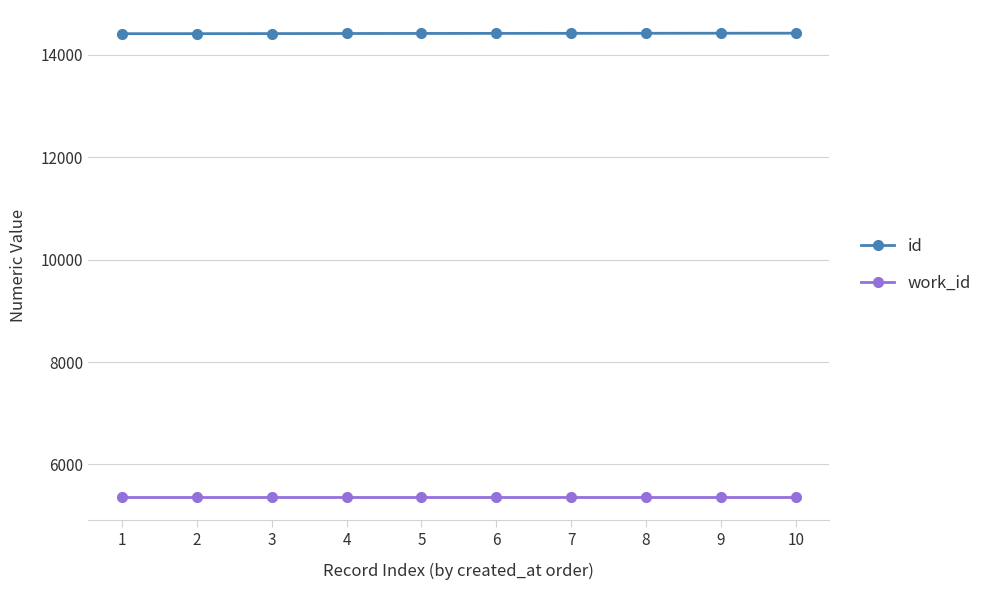

True or false: id and work_id cross at least once.

False